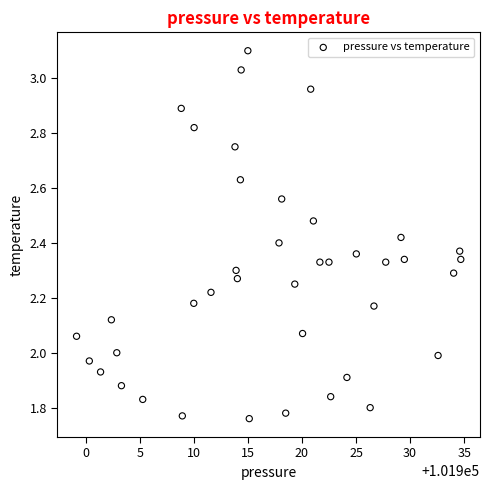

What is the range of Y values (max minus min)?

1.3